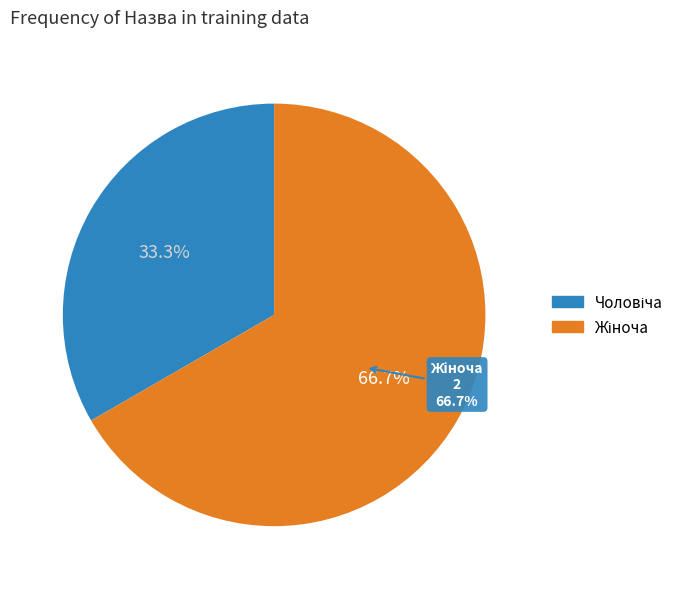

Is it true that Чоловіча is 33% of the pie?

True